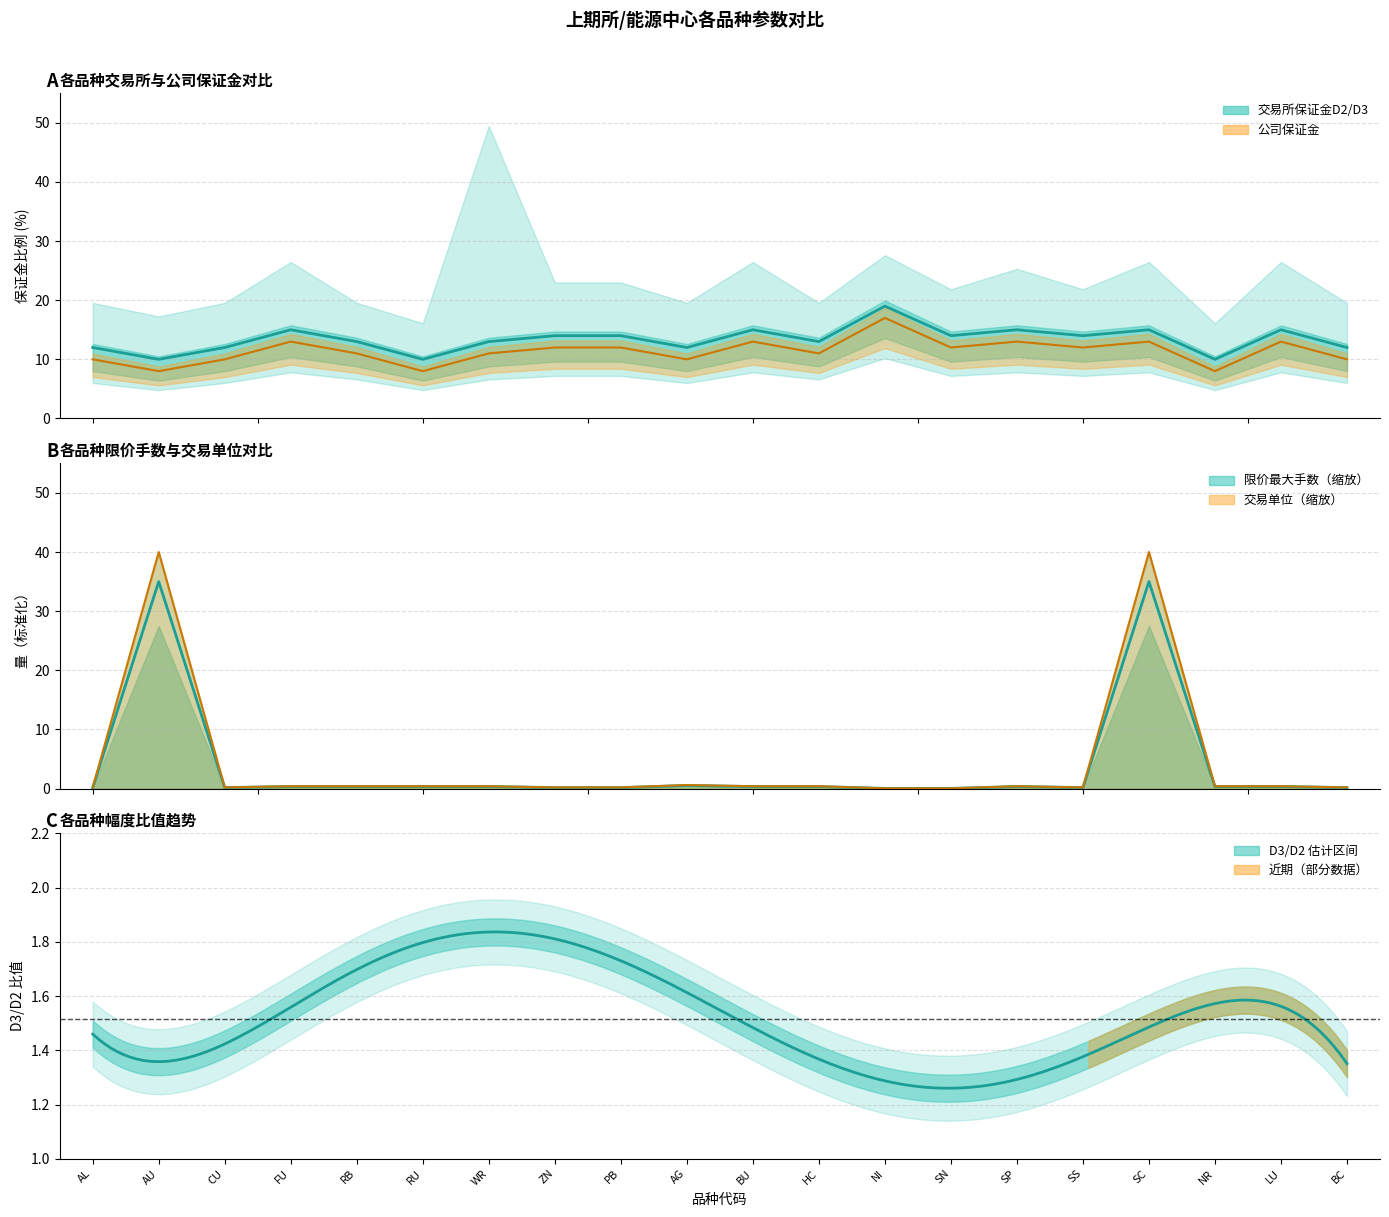

Which category has the highest value in the 交易单位 series?

AU